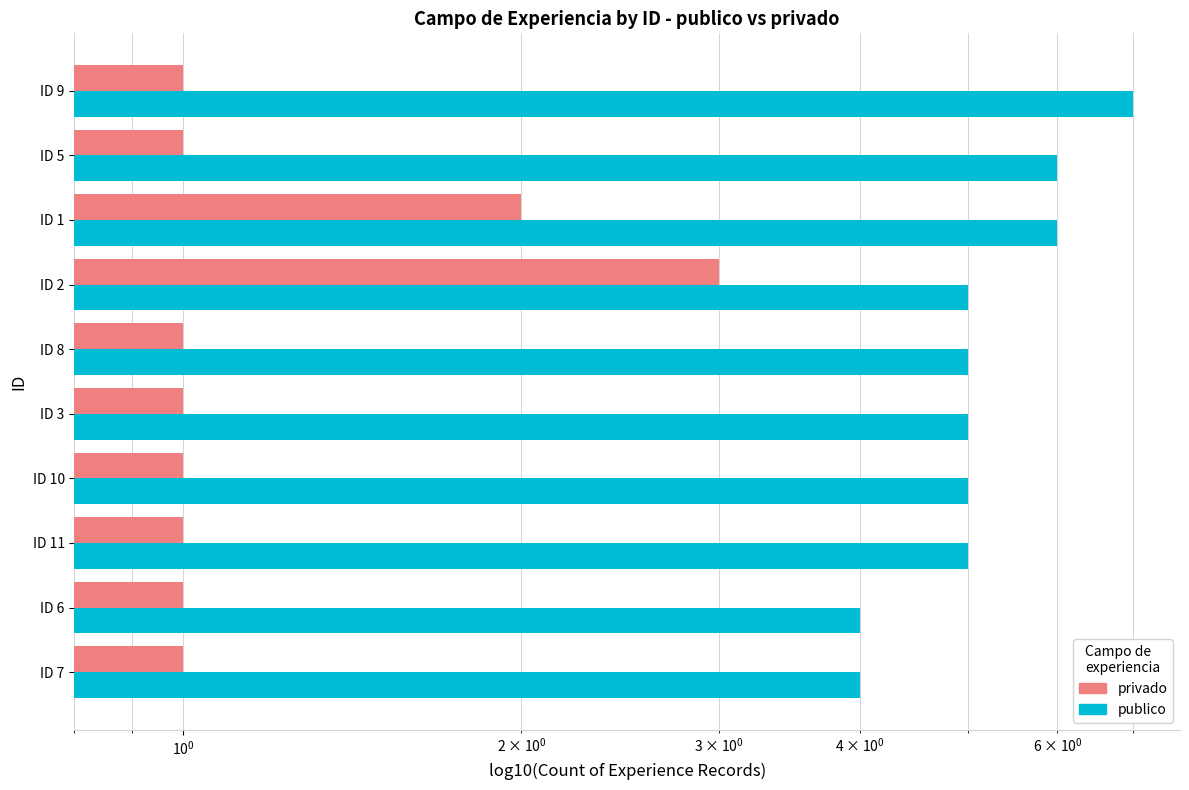

Count the number of categories in the chart.

10